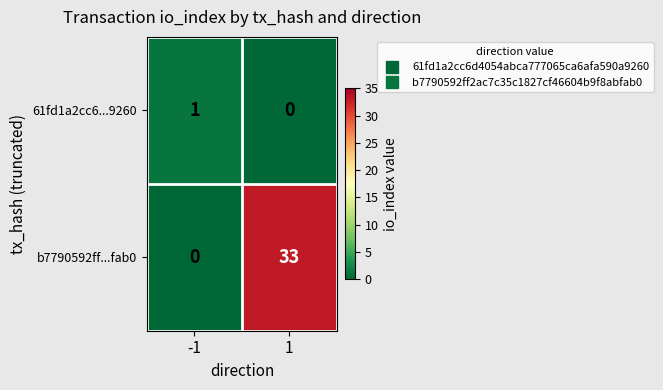

Which series has the widest spread of values?

b7790592ff...fab0